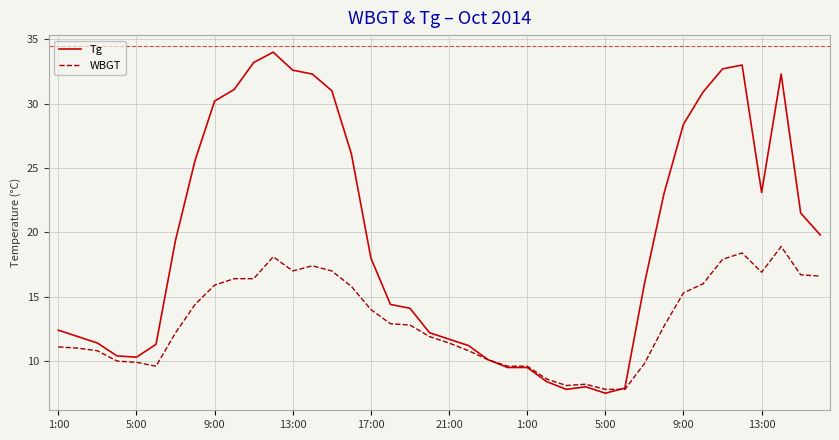

Which series has the largest range (max minus min)?

Tg